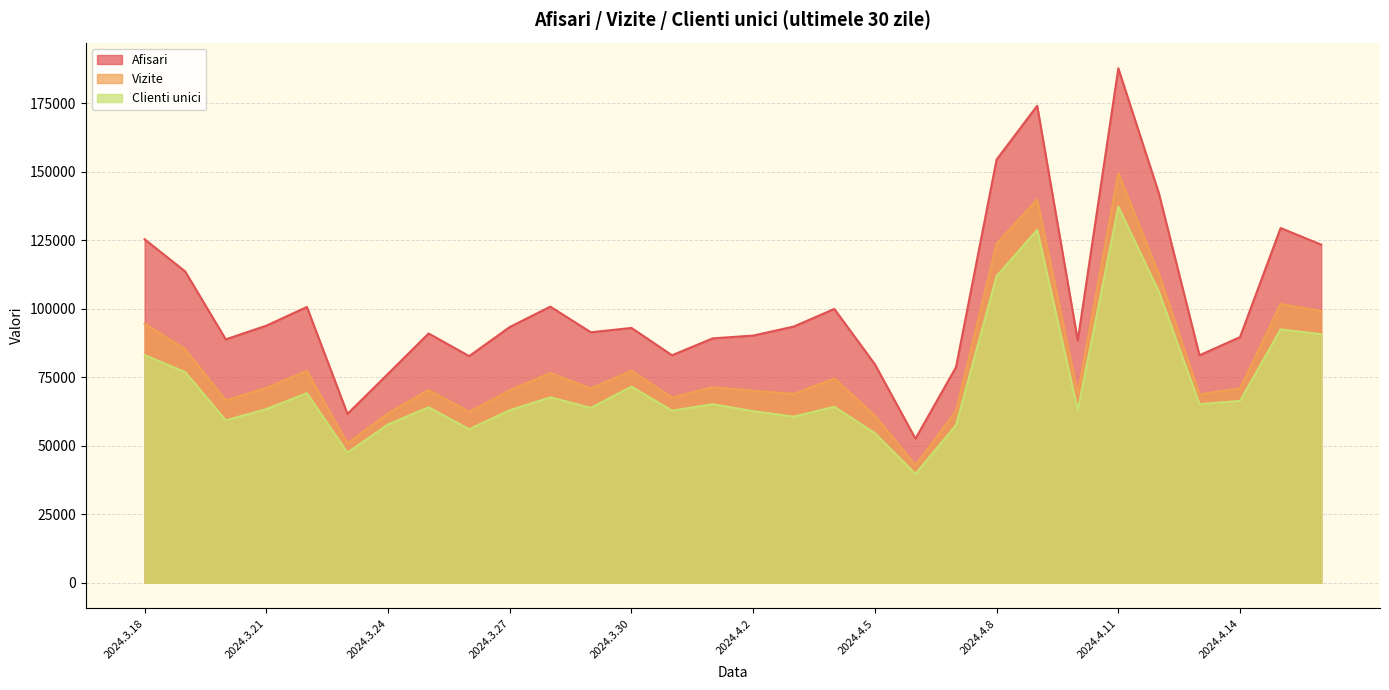

Does the chart have visible grid lines?

Yes